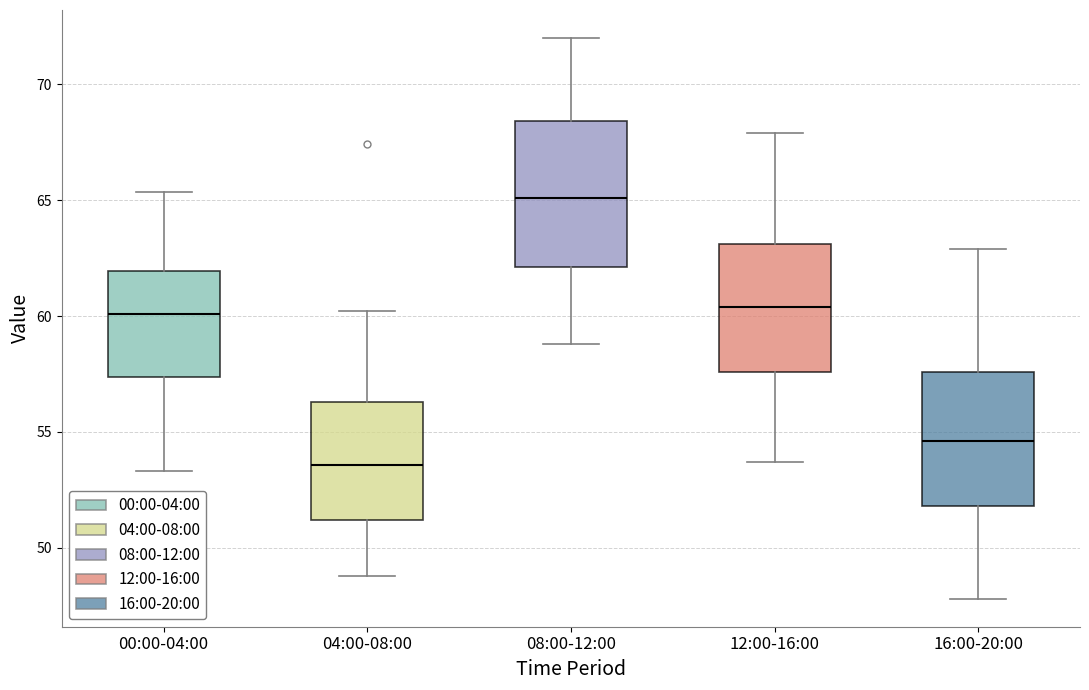

Where does the upper whisker of the box for 04:00-08:00 end on the y-axis? The values are not printed on the chart, so give them approximately, as read against the axis.

60.0